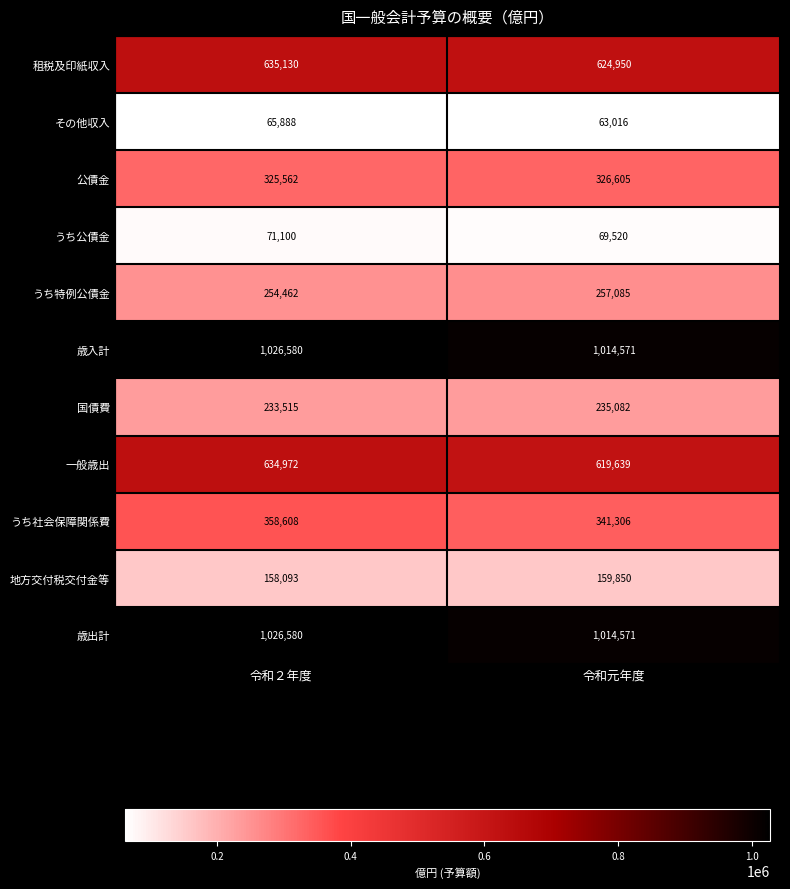

At which category does the chart reach its minimum across all series?

令和元年度